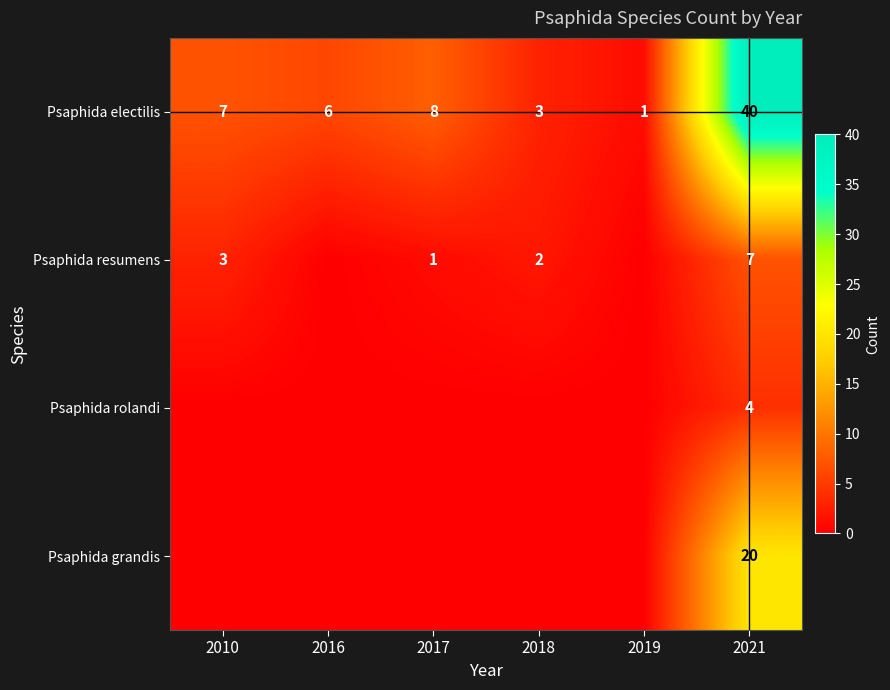

At which label is Psaphida electilis closest to 20?

2017